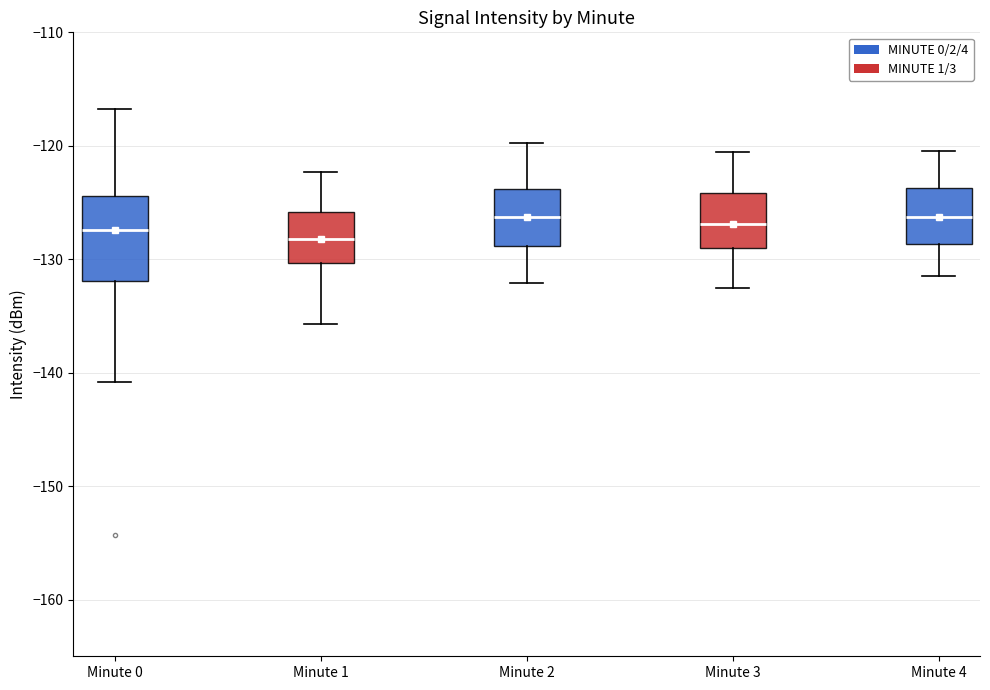

Reading left to right, transcribe this box plot: for each box, give where its median line is, the range the box spans, and where its two whiskers end, as read against the y-axis. The values are not printed on the chart, so give them approximately, as read against the axis.

Minute 0: median -127, box -132 to -124, whiskers -141 to -117
Minute 1: median -128, box -130 to -126, whiskers -136 to -122
Minute 2: median -126, box -129 to -124, whiskers -132 to -120
Minute 3: median -127, box -129 to -124, whiskers -133 to -121
Minute 4: median -126, box -129 to -124, whiskers -131 to -120